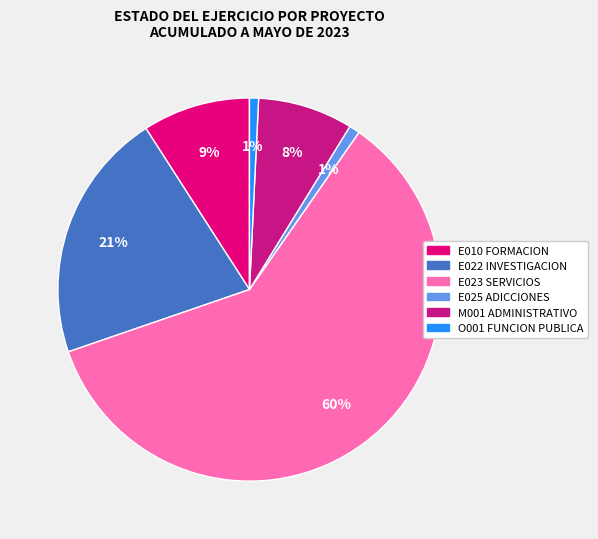

Is there any slice that represents more than half of the pie?

Yes